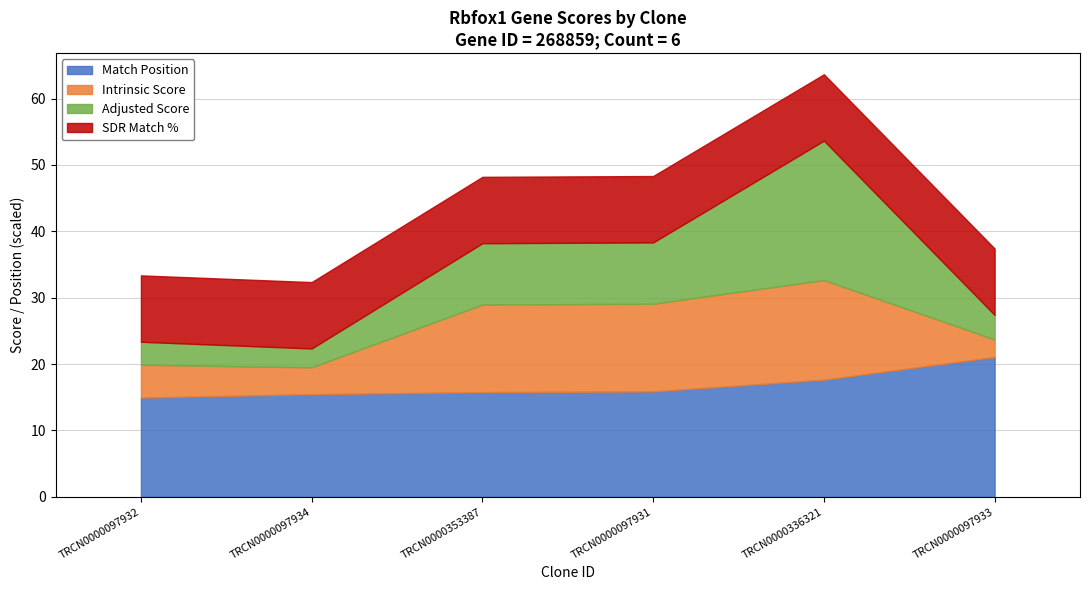

At which label does Match Position reach its peak?

TRCN0000097933